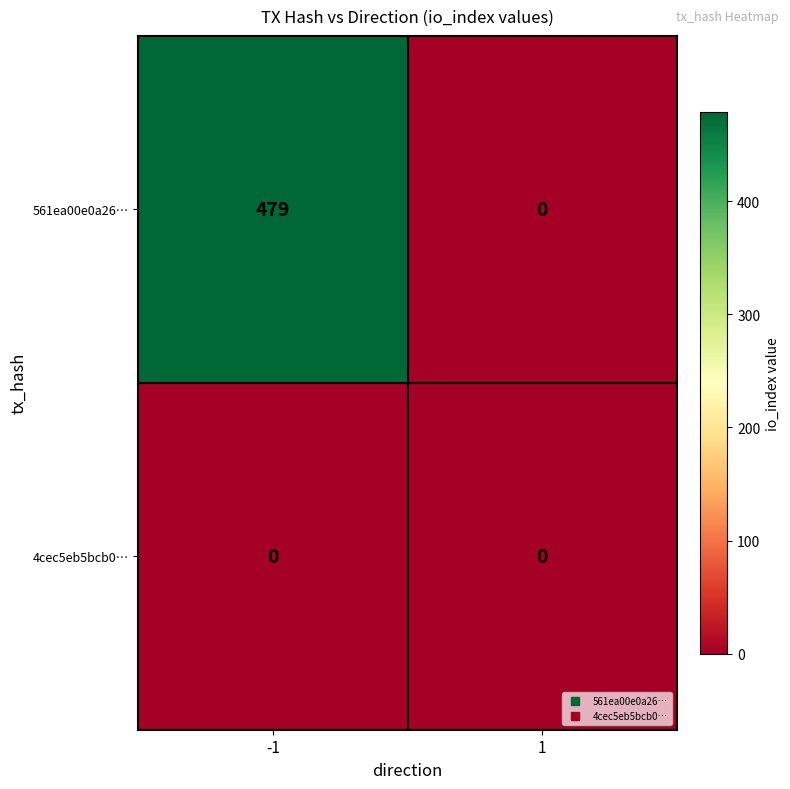

List the series in order of their overall mean, lowest first.

4cec5eb5bcb0…, 561ea00e0a26…